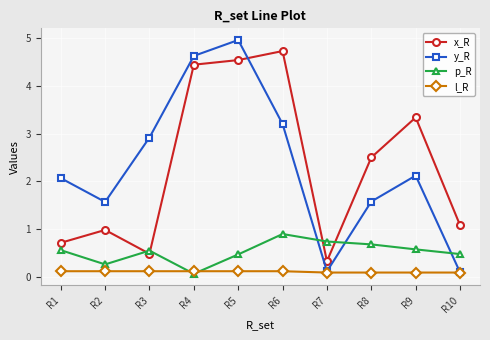

The value of l_R at R9 is 0.1. True or false?

True